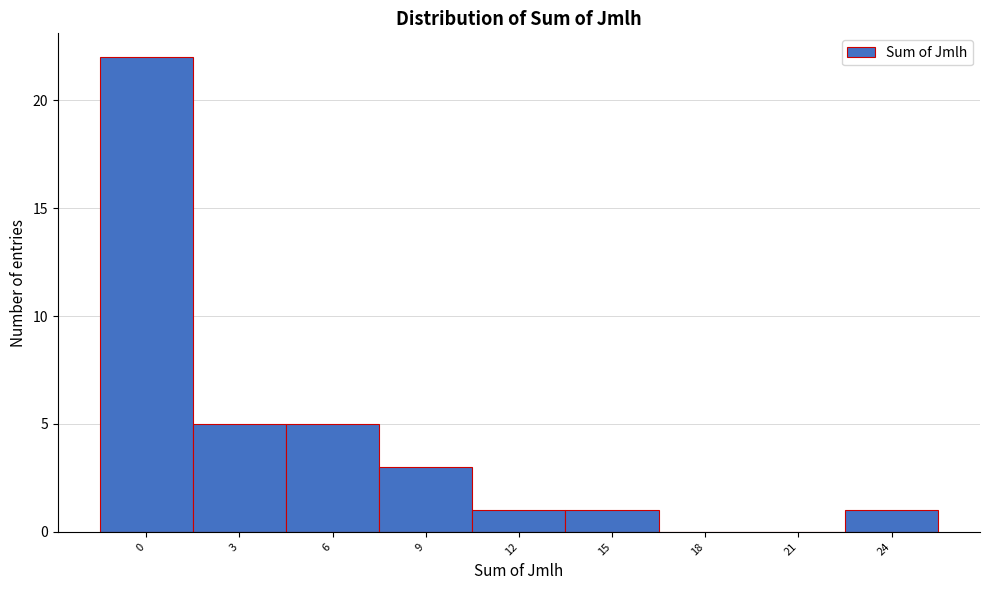

Reading left to right, list all the values displayed in this chart.

0=22	3=5	6=5	9=3	12=1	15=1	18=0	21=0	24=1